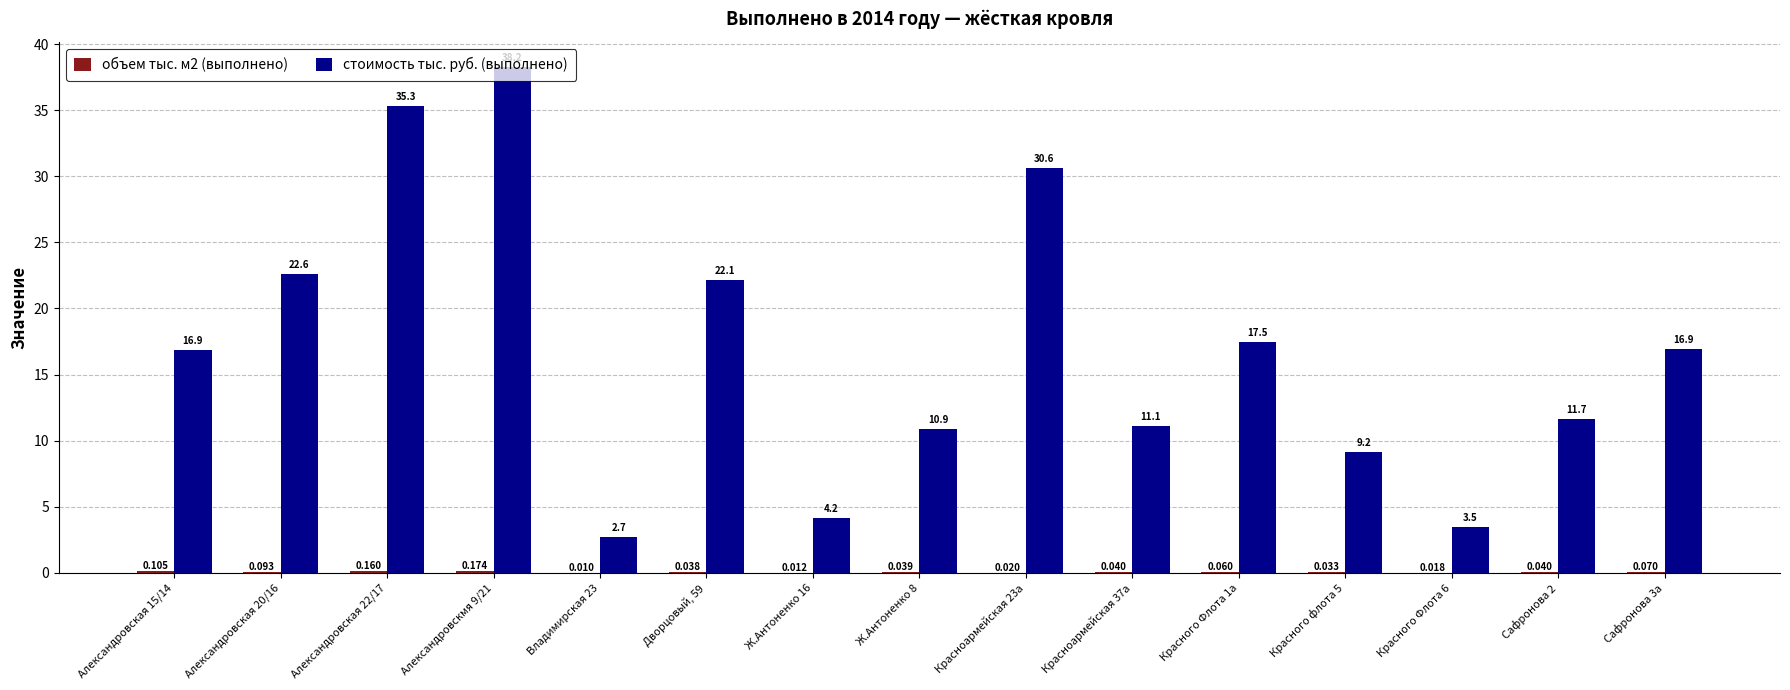

Which series has the largest range (max minus min)?

стоимость тыс. руб. (выполнено)